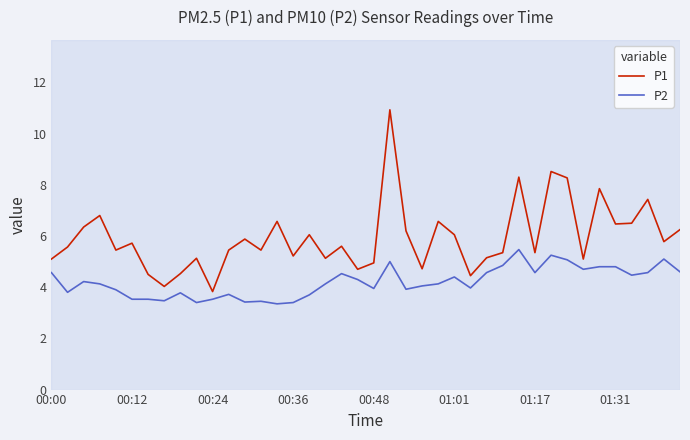

What is the lowest value of the P2 series?

3.4